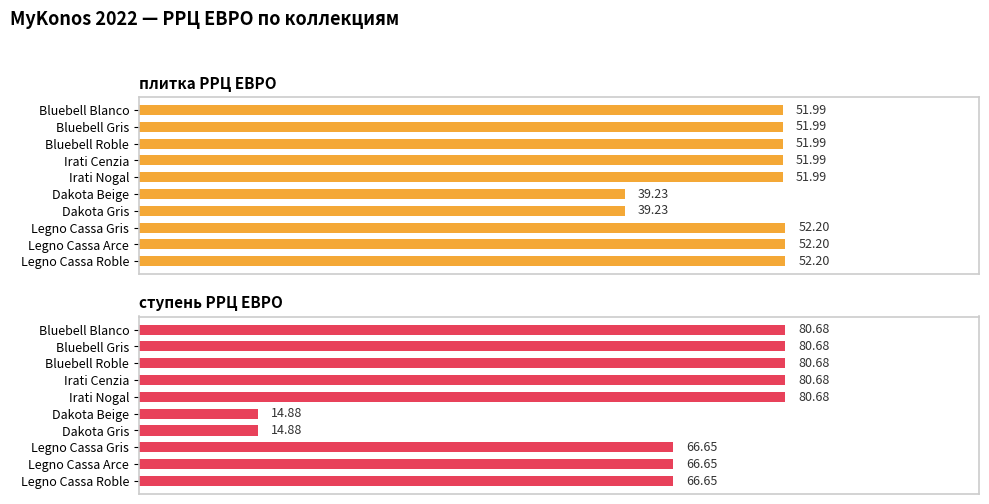

What is the value of the ступень РРЦ ЕВРО bar at the 10th from the left?

66.7